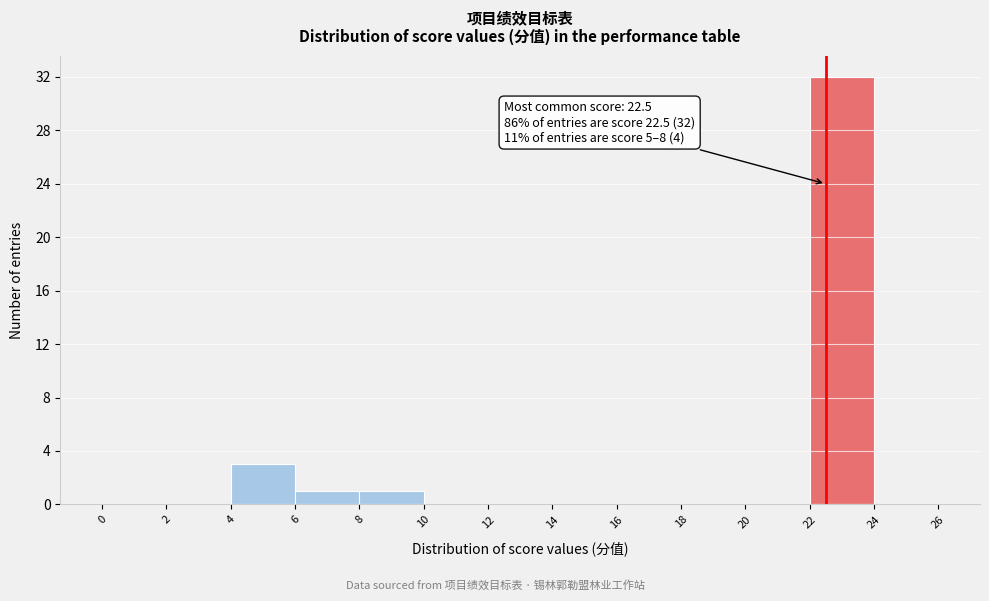

Which range on the x-axis has the tallest bar?

22 to 24